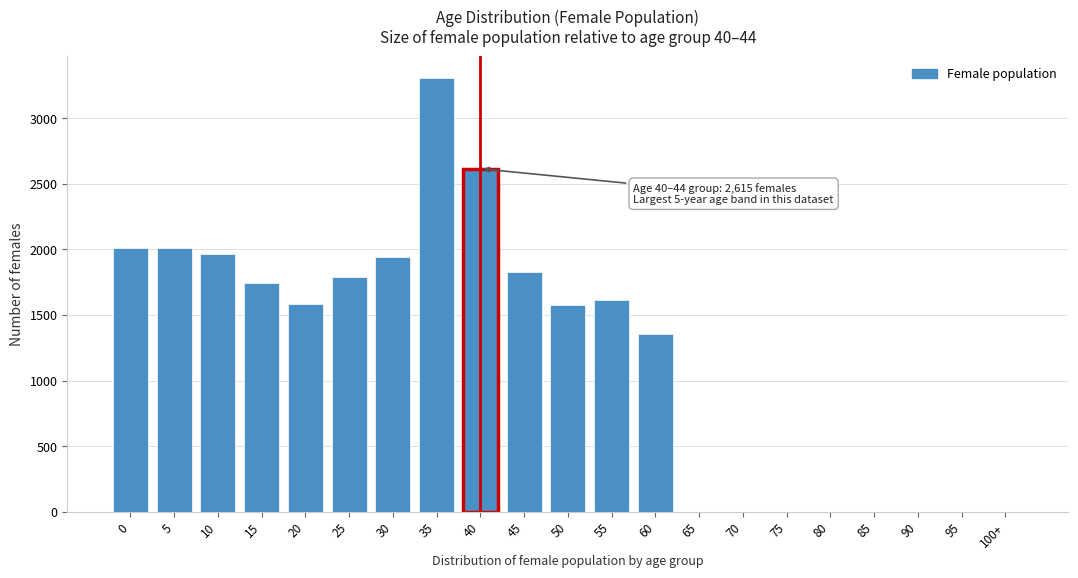

What is the sum of all values?

25337